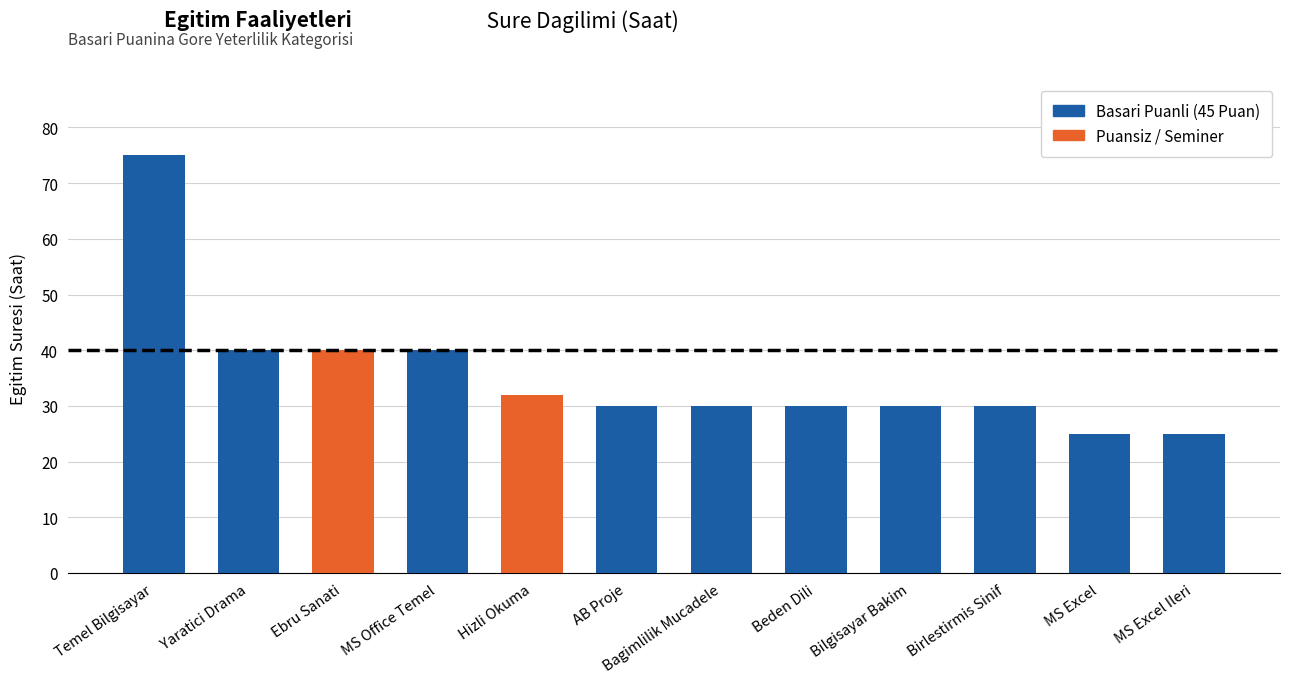

What is the greatest value displayed?

75